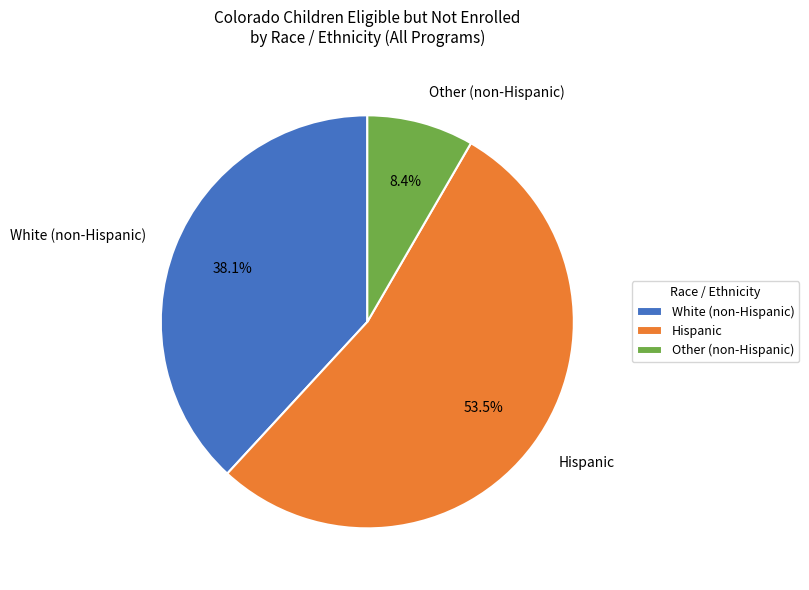

How many slices are in this pie chart?

3